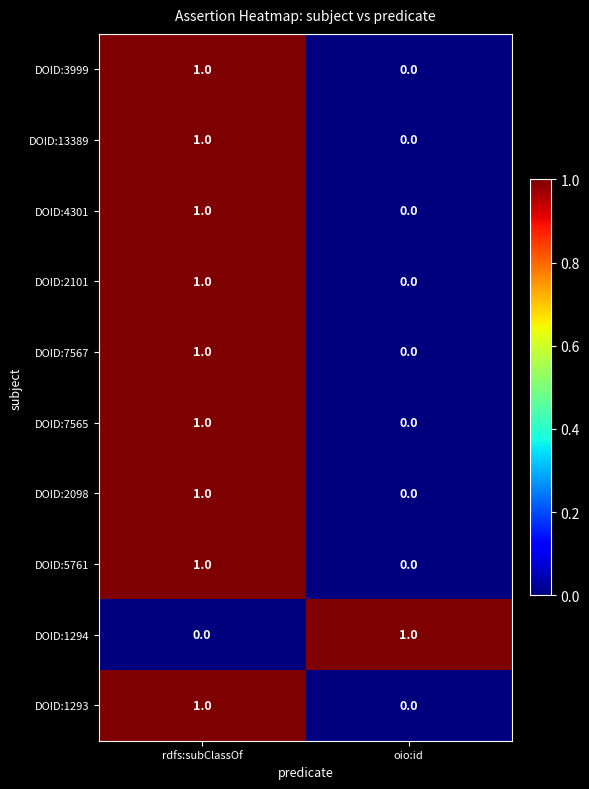

Rank the categories by DOID:3999 value from lowest to highest.

oio:id, rdfs:subClassOf